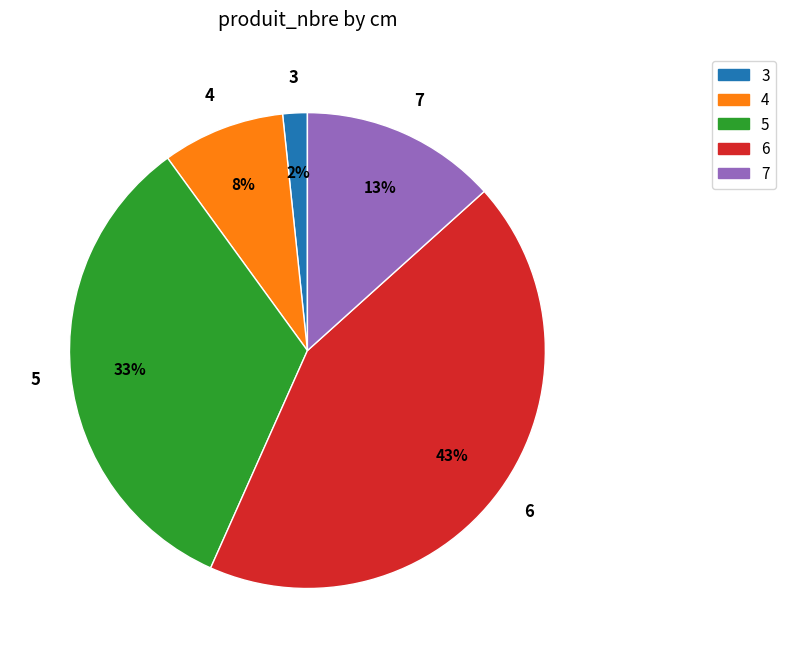

True or false: 4 accounts for 8% of the total.

True